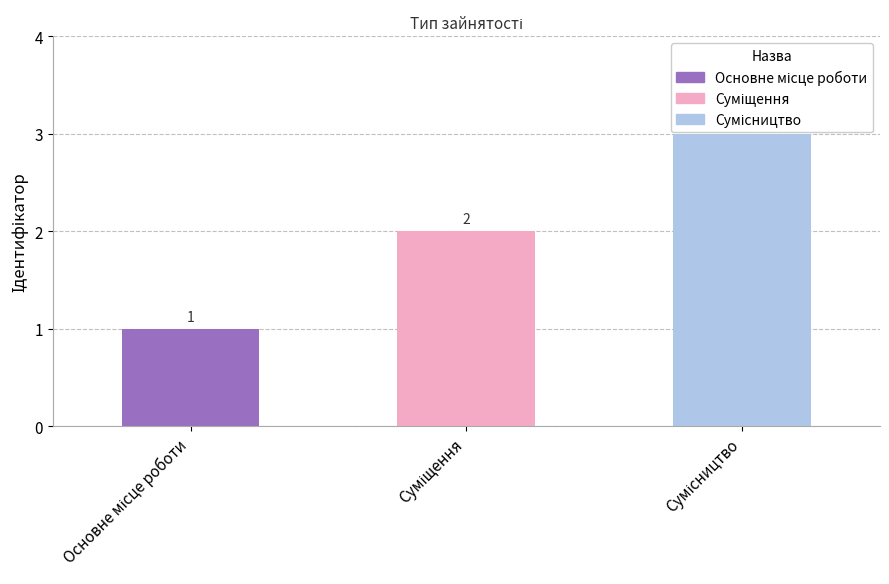

At which label is the value closest to 2?

Суміщення